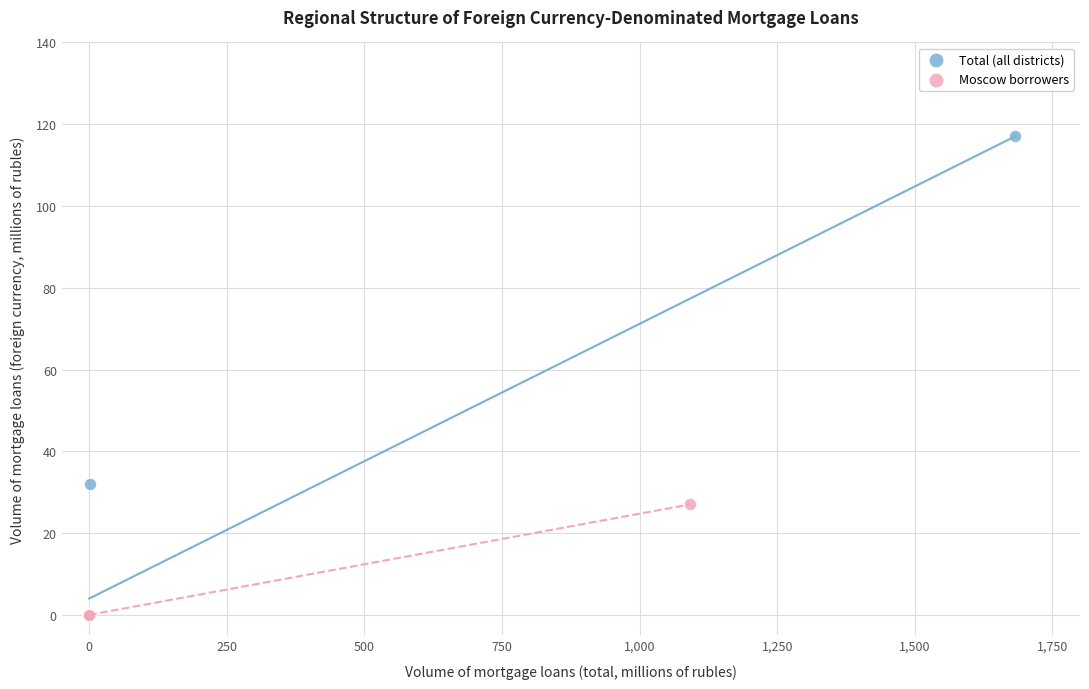

Which series has the largest Y range (max minus min)?

Total (all districts)